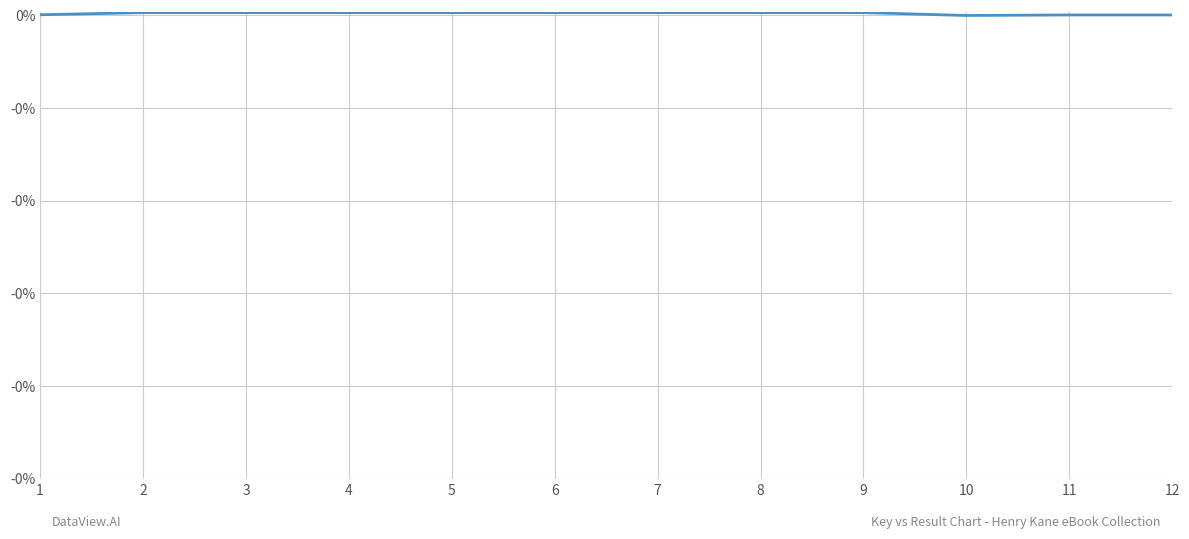

At which label is the value closest to 0?

10